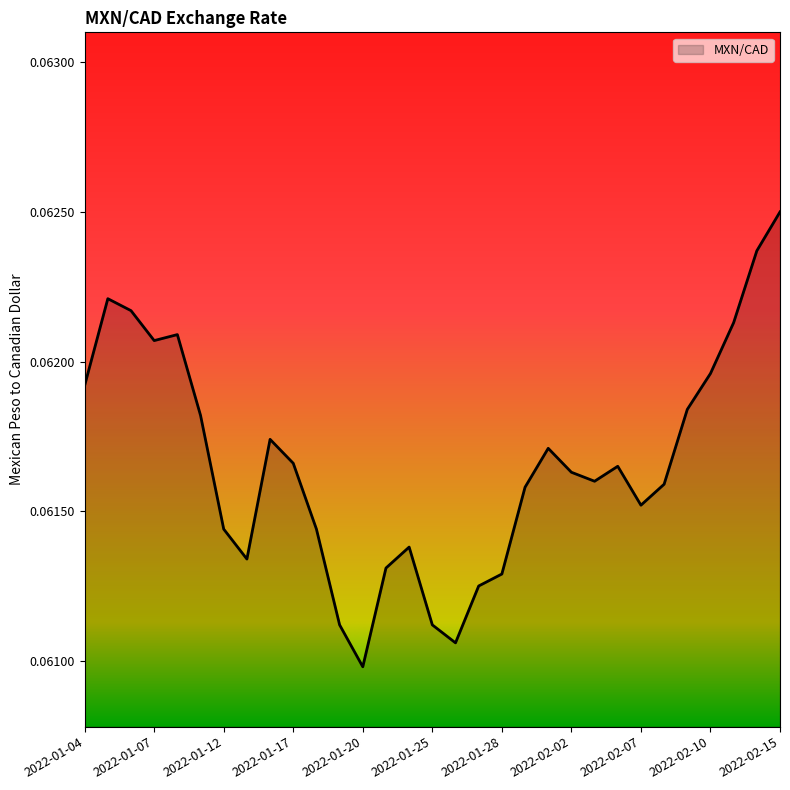

Which category has the highest value across all series?

2022-02-15